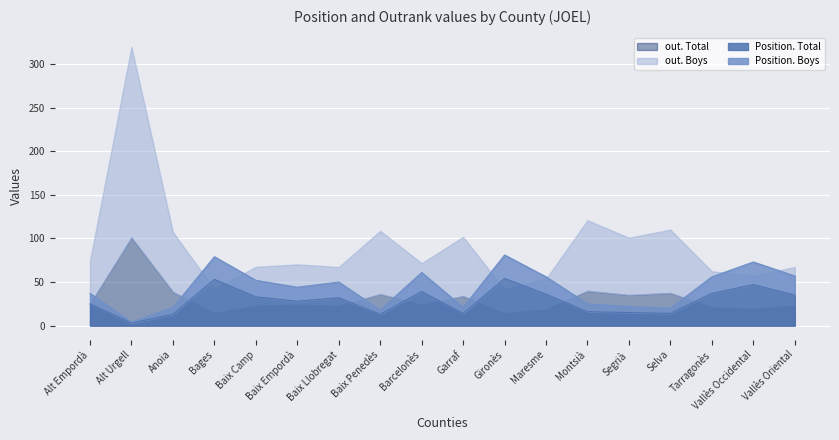

How many interior local valleys does the Position. Boys series have?

5